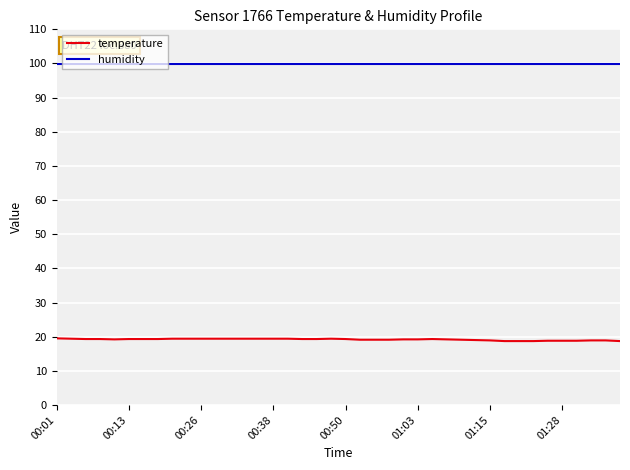

Rank the series by their maximum value, from lowest to highest.

temperature, humidity